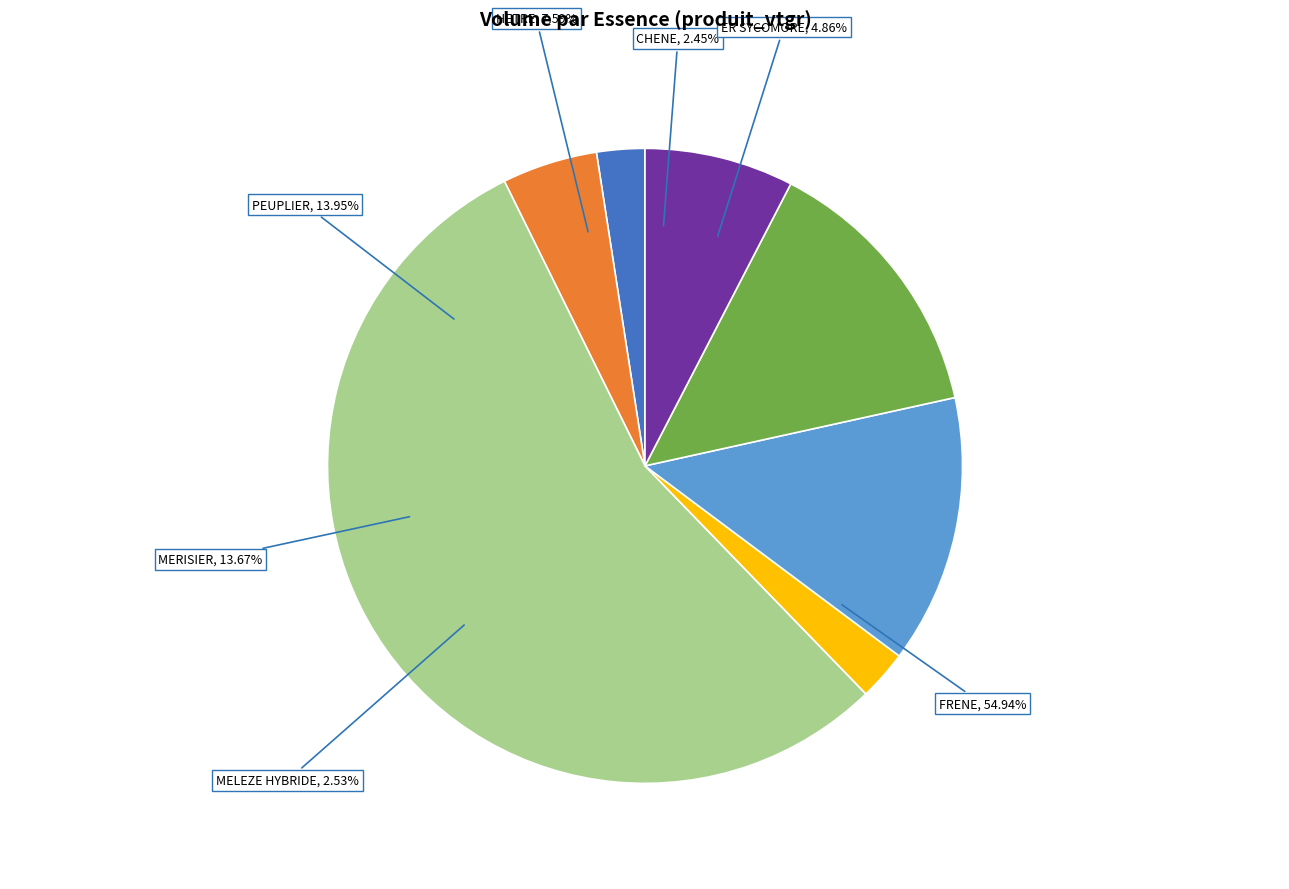

Is it true that FRENE is 55% of the pie?

True